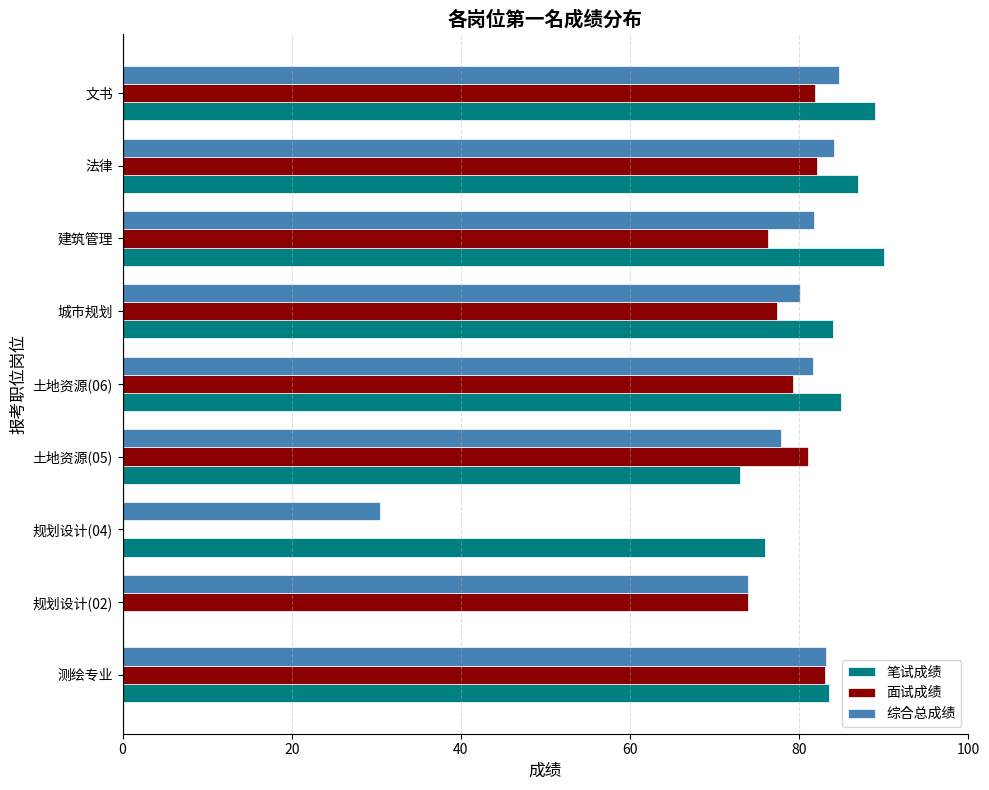

What is the total value across all series at 土地资源(05)?

231.8